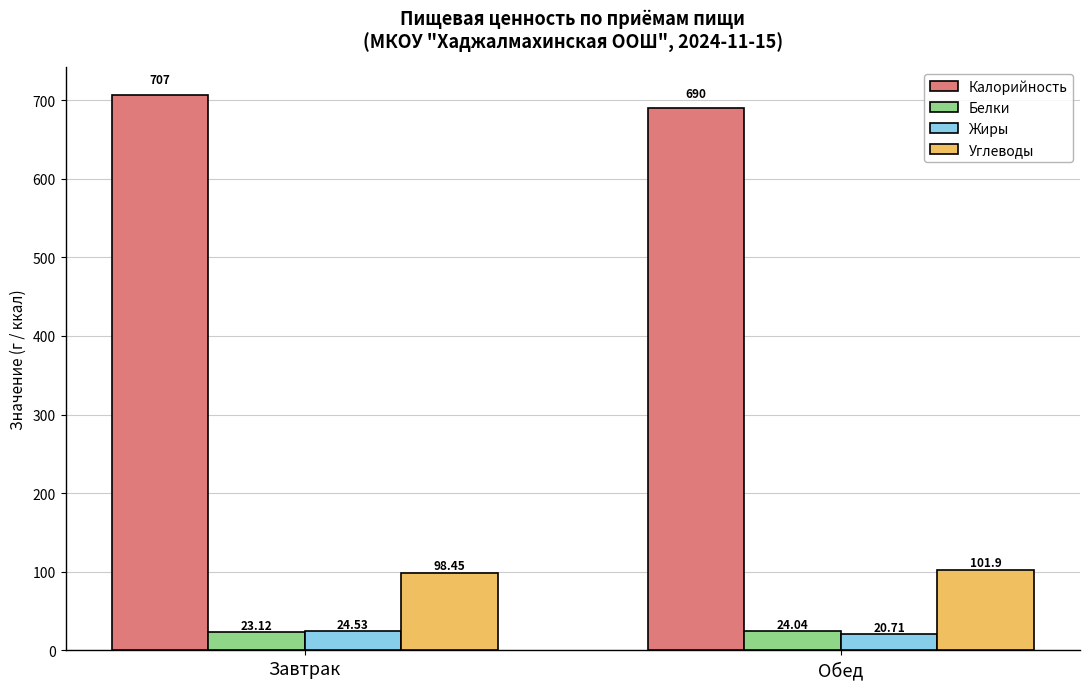

At which label does Белки reach its minimum?

Завтрак